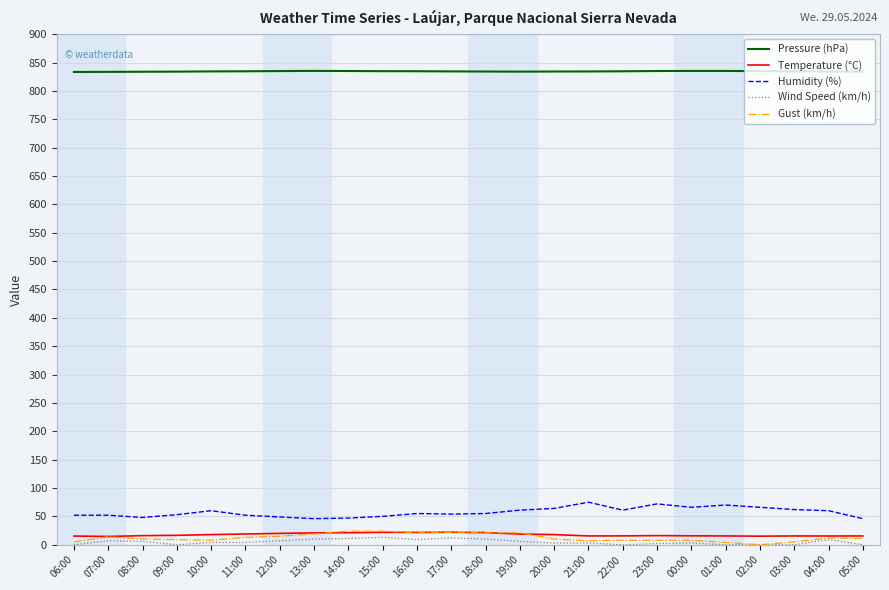

Does the chart display data point markers on the line(s)?

No